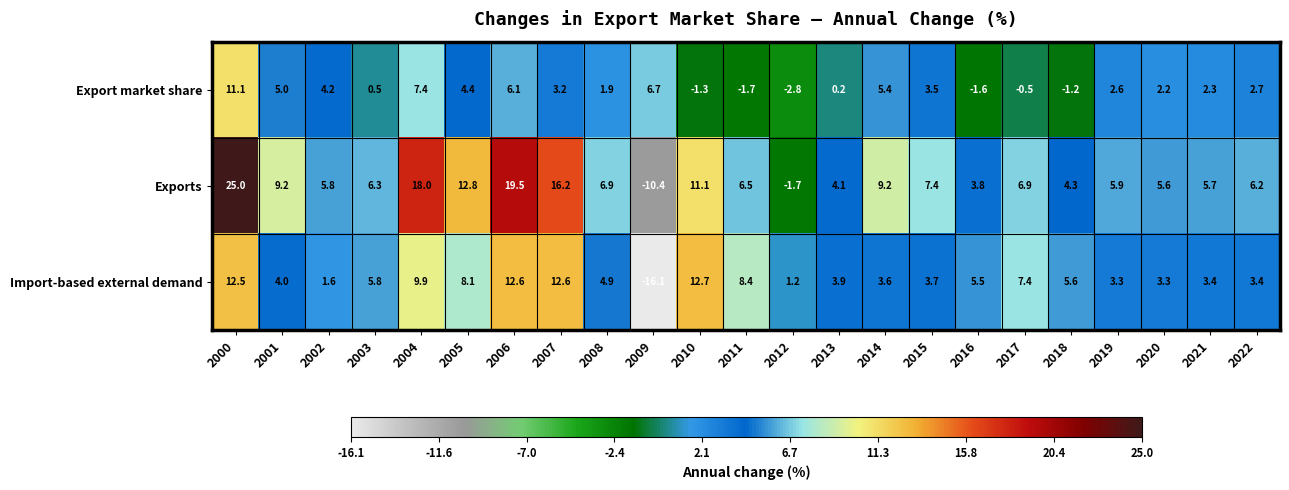

What is the difference between the maximum and minimum values in the Import-based external demand series?

28.8